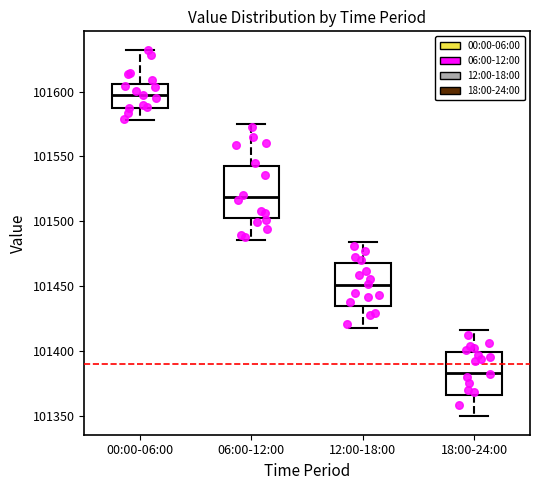

Where is the upper edge of the box for 12:00-18:00 on the y-axis? The values are not printed on the chart, so give them approximately, as read against the axis.

101470